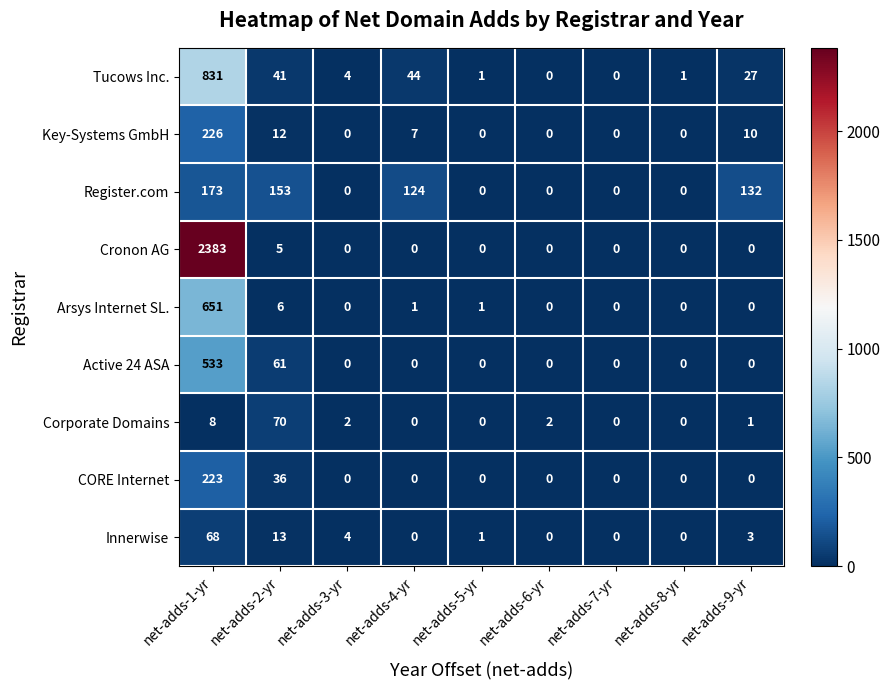

Which series has the largest range (max minus min)?

Cronon AG